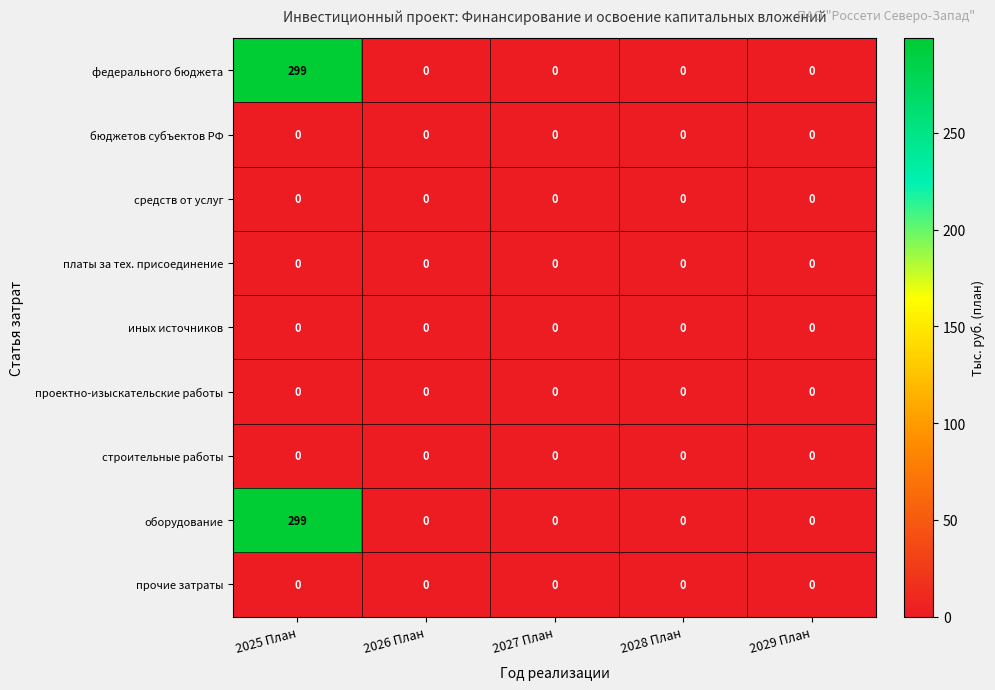

The прочие затраты series shows 0 at 2025 План. True or false?

True